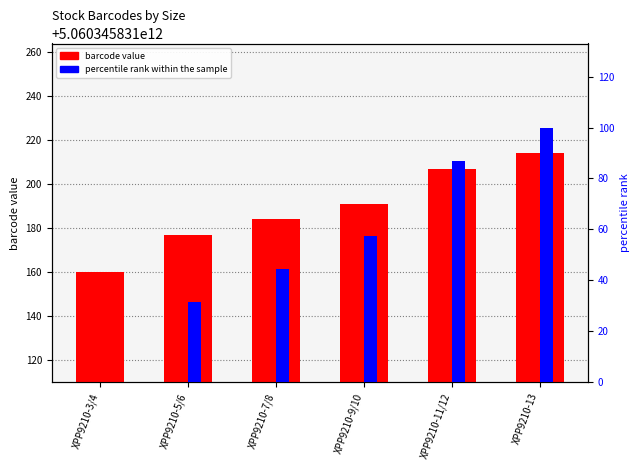

Which series has the largest total across all categories?

barcode value